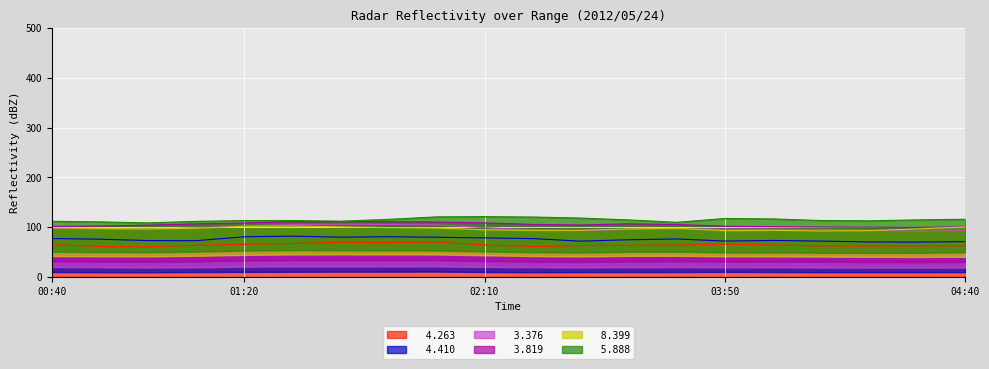

True or false:   3.376 has a value of 93.6 at 2012/05/24 04:20.

True